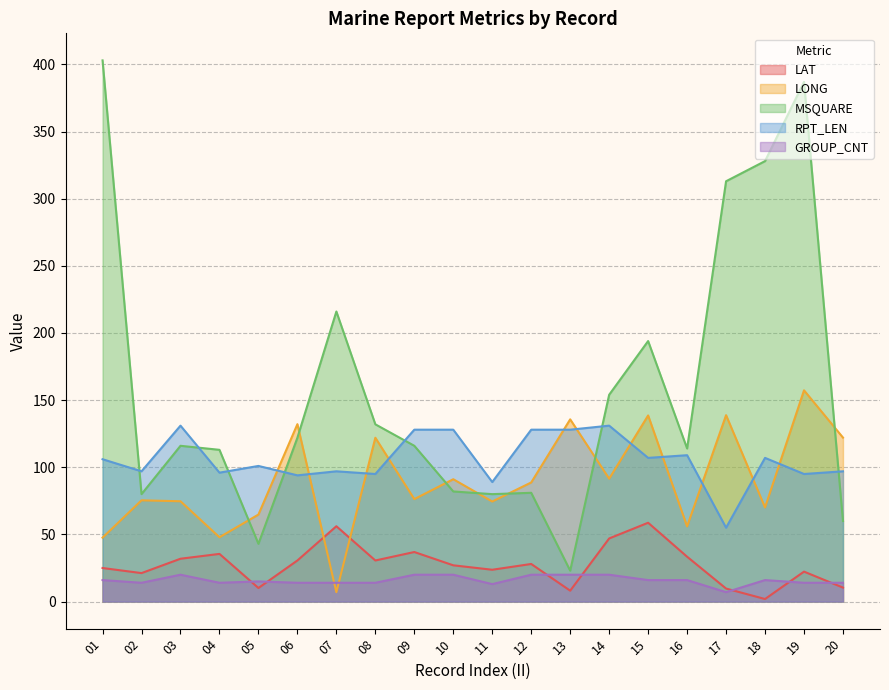

How many data points in RPT_LEN are less than 106?

10